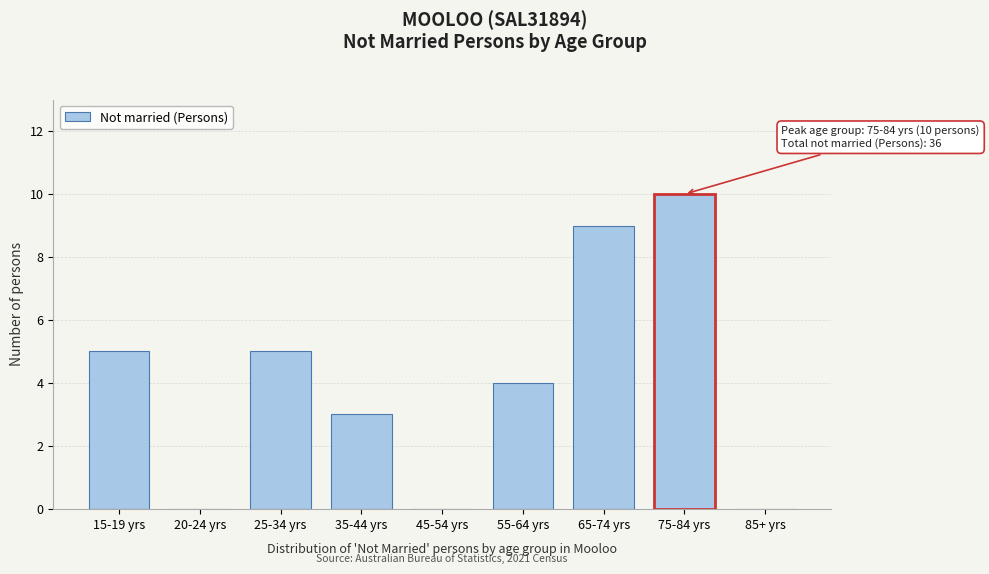

Reading right to left, transcribe all the data shown in this chart.

85+ yrs=0	75-84 yrs=10	65-74 yrs=9	55-64 yrs=4	45-54 yrs=0	35-44 yrs=3	25-34 yrs=5	20-24 yrs=0	15-19 yrs=5